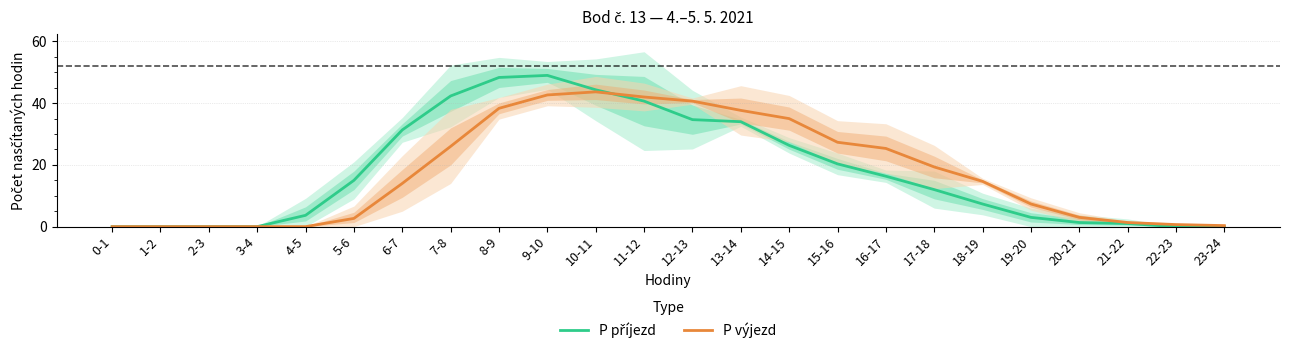

Reading left to right, extract all data points from this chart.

P příjezd: 0.0	0.0	0.0	0.0	3.7	15.0	31.3	42.3	48.3	49.0	44.3	40.7	34.7	34.0	26.3	20.3	16.3	12.0	7.3	3.0	1.3	1.0	0.0	0.0
P výjezd: 0.0	0.0	0.0	0.0	0.0	2.7	14.0	26.0	38.3	42.7	43.7	42.0	40.7	37.7	35.0	27.3	25.3	19.3	14.7	7.3	3.0	1.3	0.7	0.3